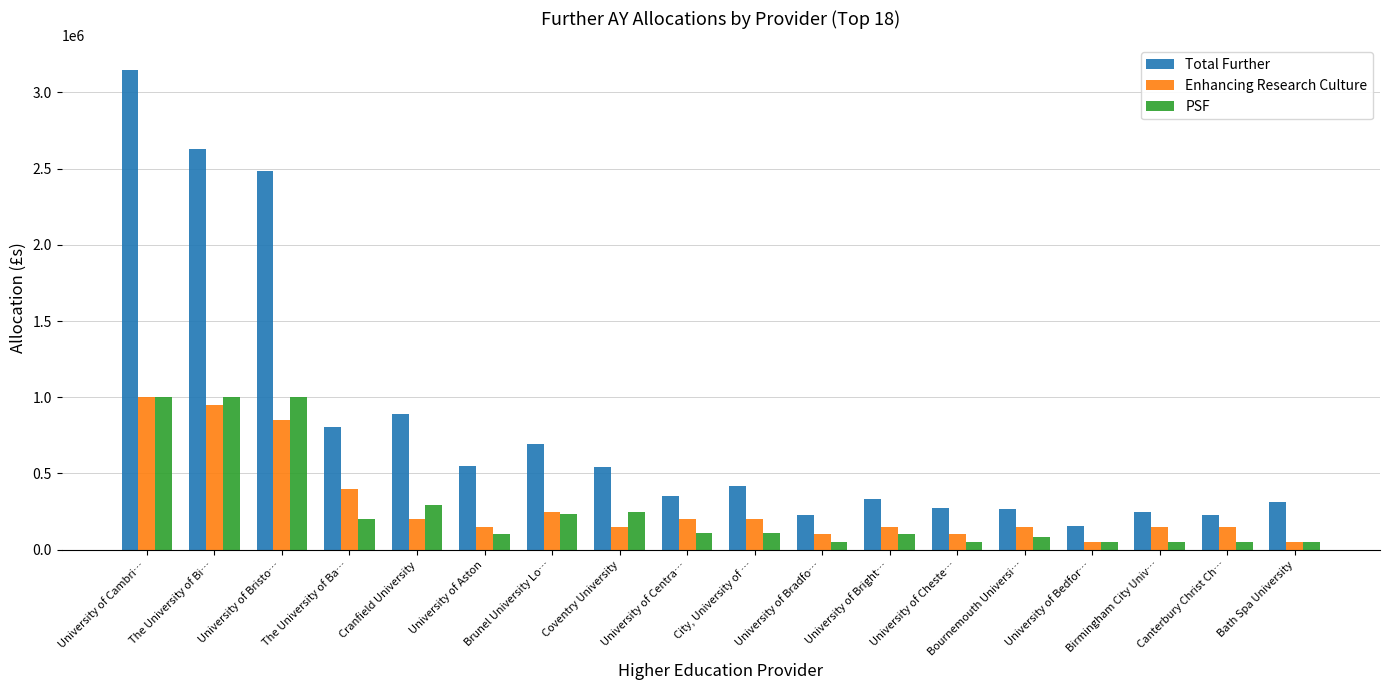

What are all the series names shown in the legend?

Total Further, Enhancing Research Culture, PSF